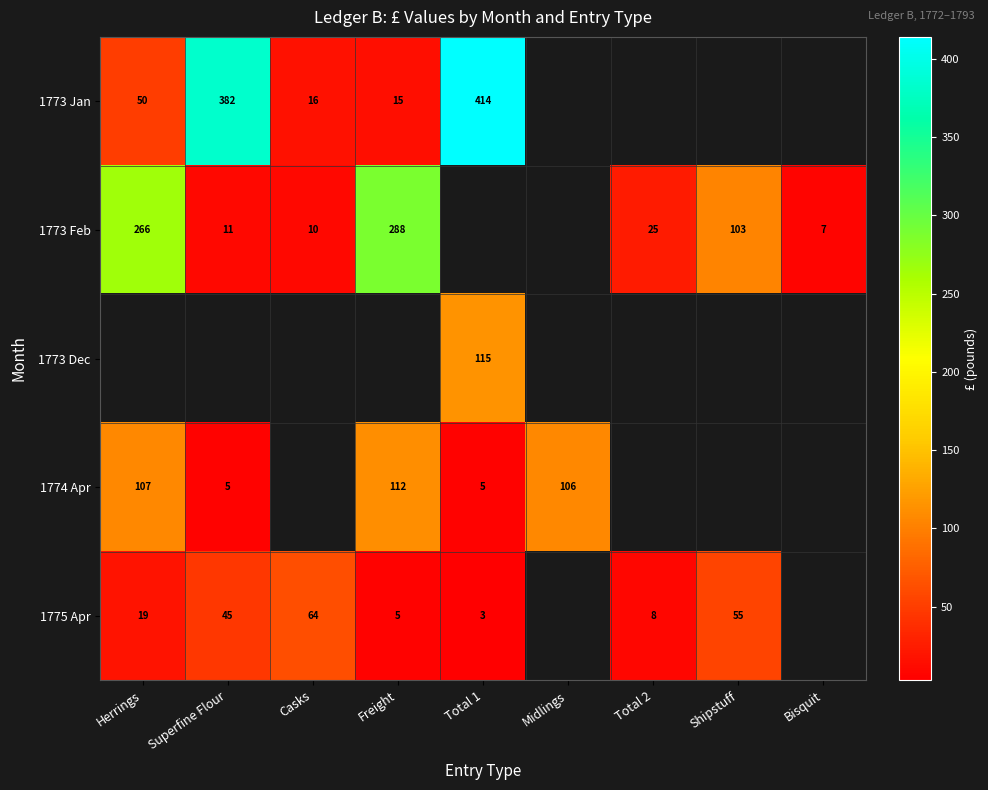

Which category has the highest value across all series?

Total 1